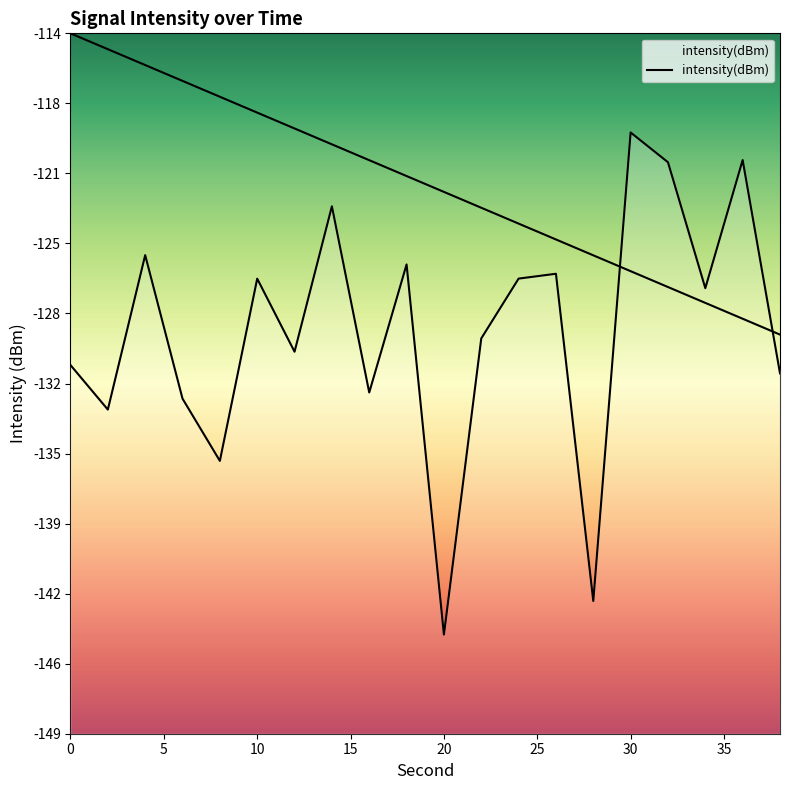

Between 2 and 18, which is larger?

18